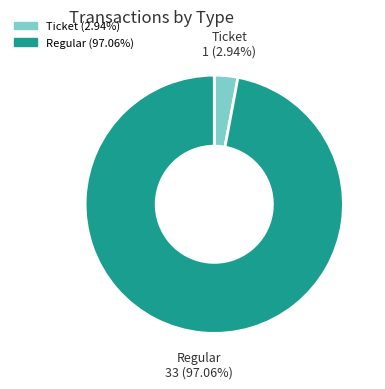

Combined, do Ticket and Regular account for over 50%?

Yes